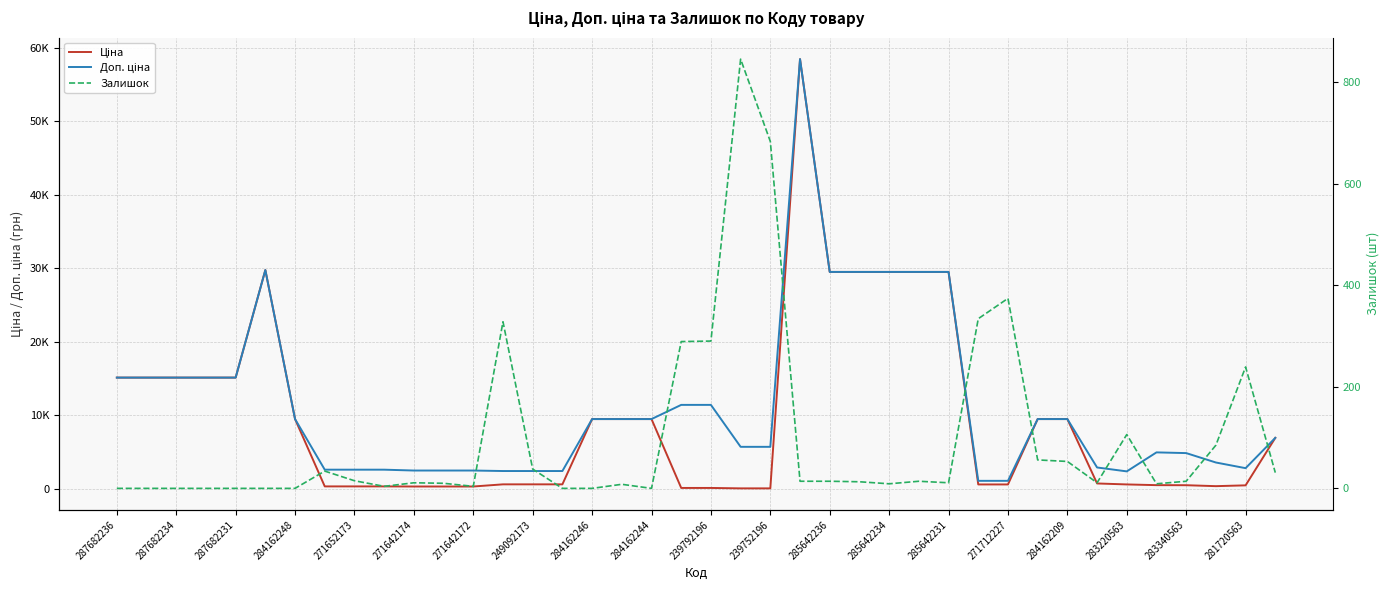

What is the sum of all Ціна values?

383397.0